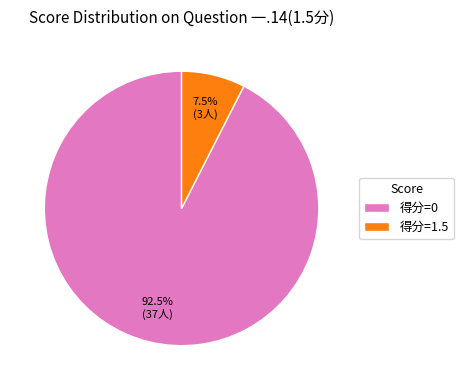

What is the ratio of the value at 得分=0 to the value at 得分=1.5?

12.3